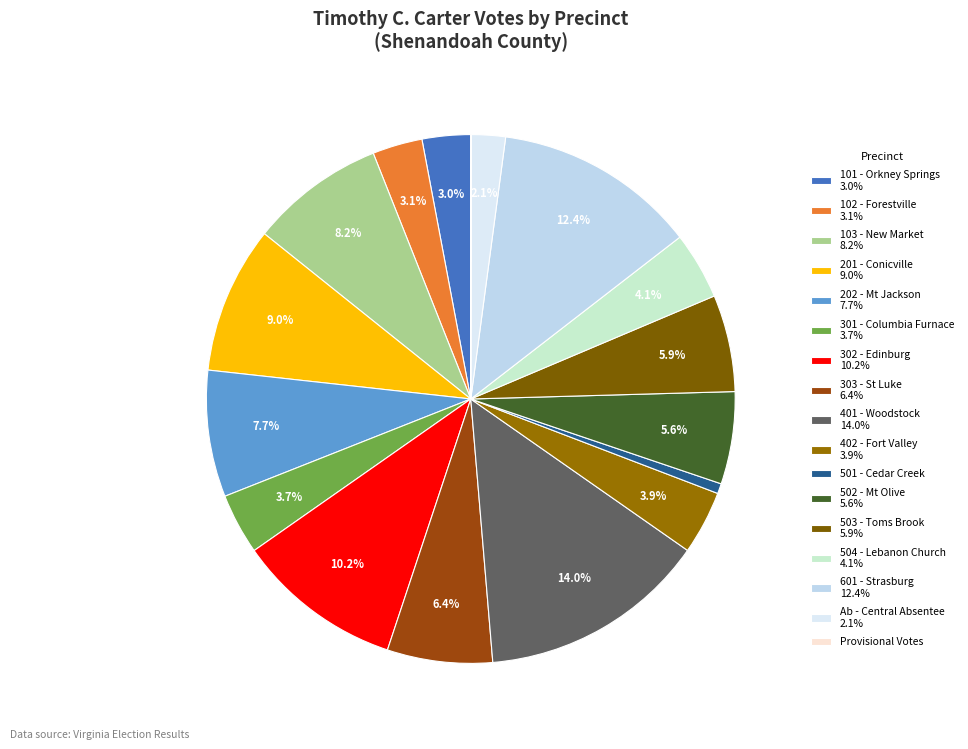

True or false: 501 - Cedar Creek accounts for 6% of the total.

False